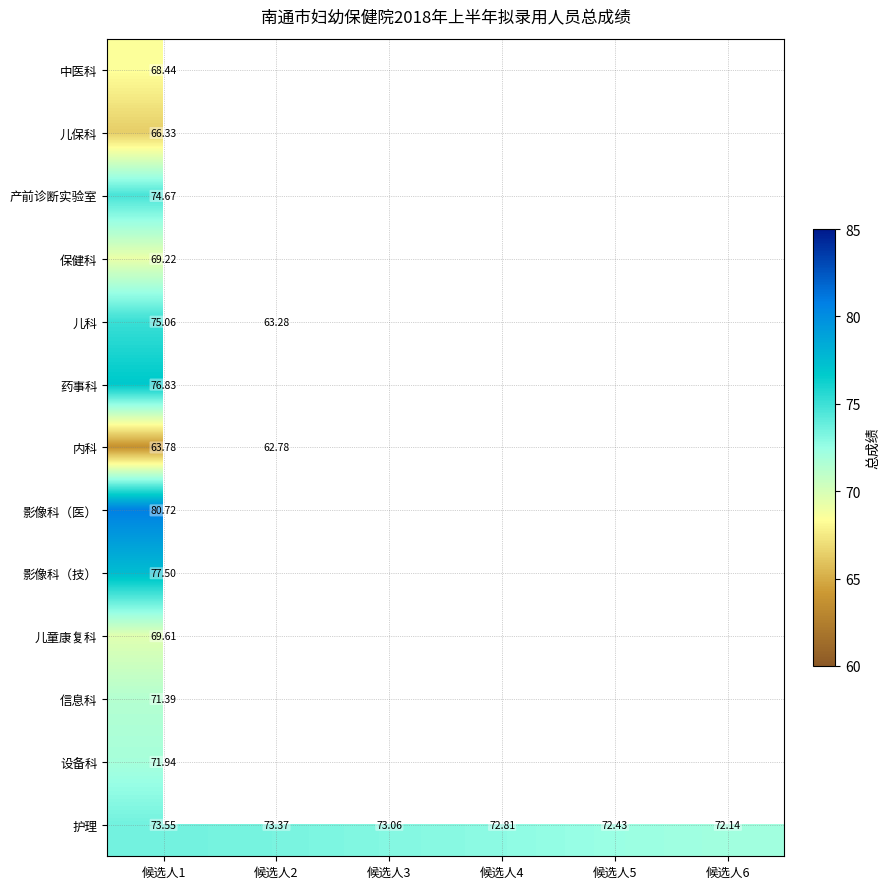

At how many categories does at least one series exceed 69?

6